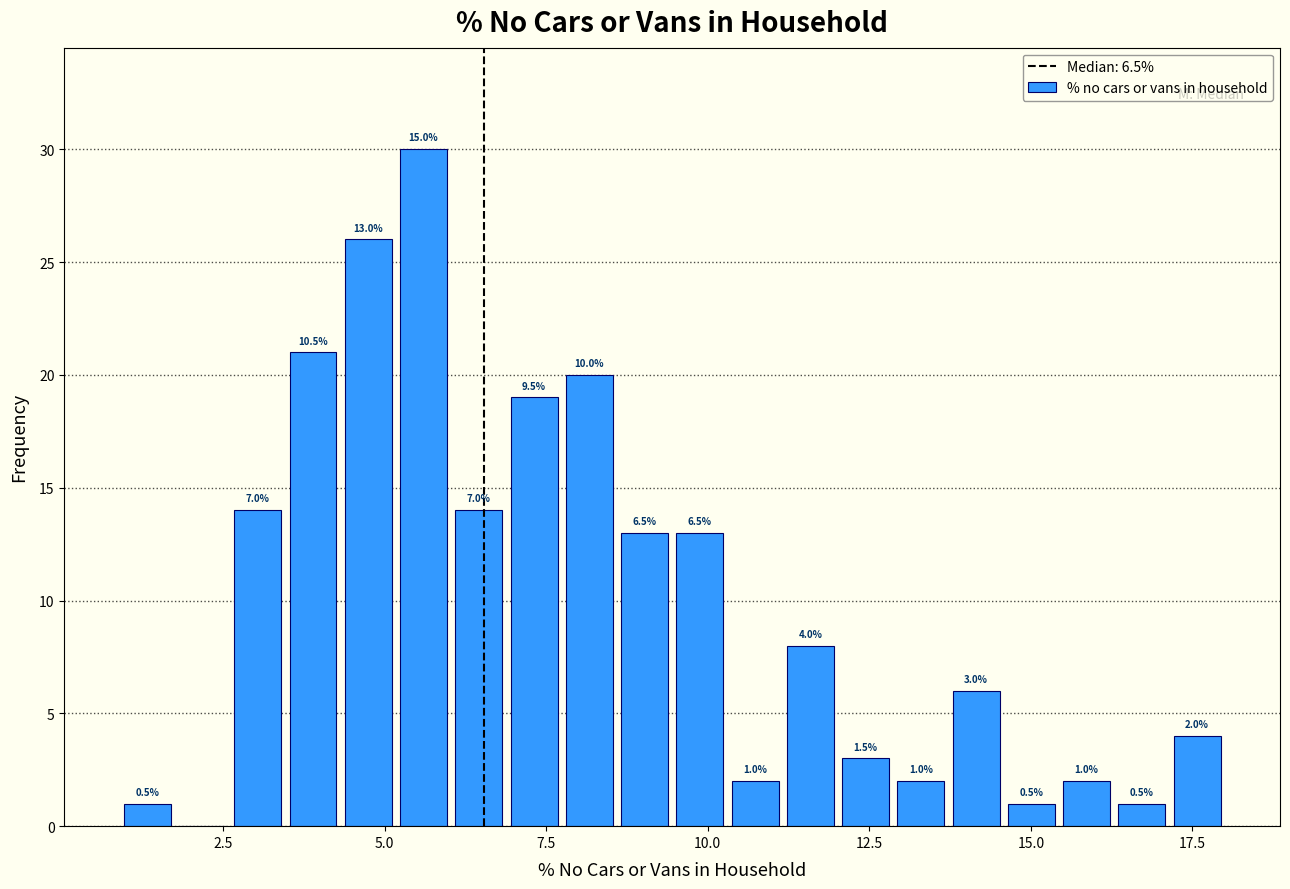

Around what value on the x-axis is the tallest bar? Give the approximate position of its centre, as read against the axis.

5.5